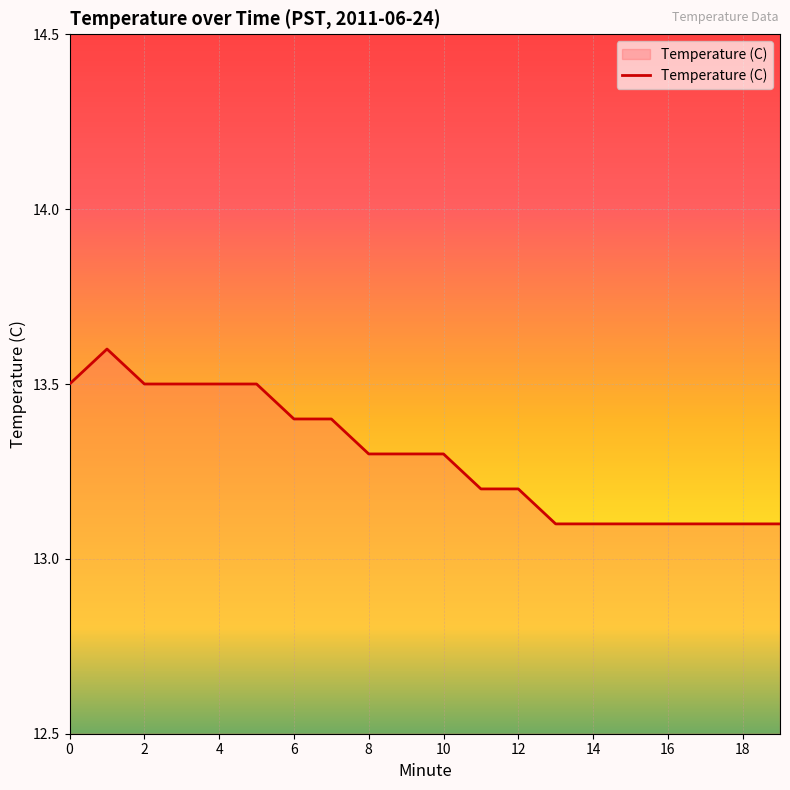

What is the minimum value shown in the chart?

13.1